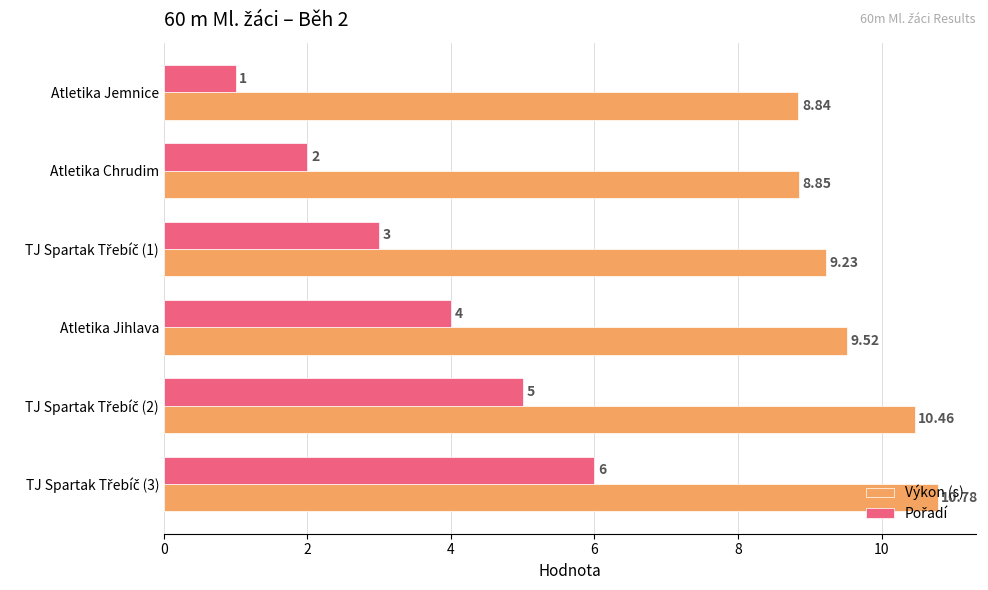

At which label is Výkon (s) closest to 9?

Atletika Chrudim